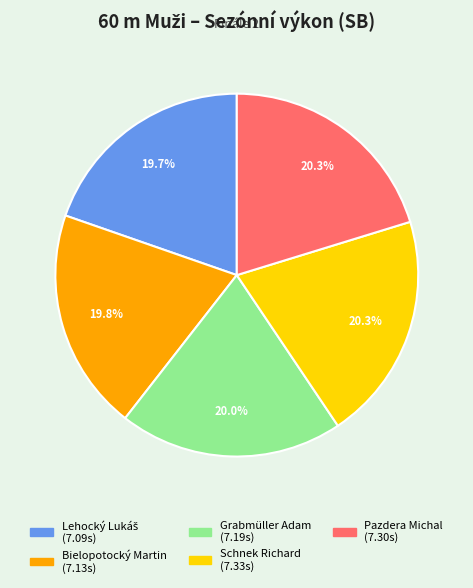

To the nearest percent, what is the average slice percentage?

20%